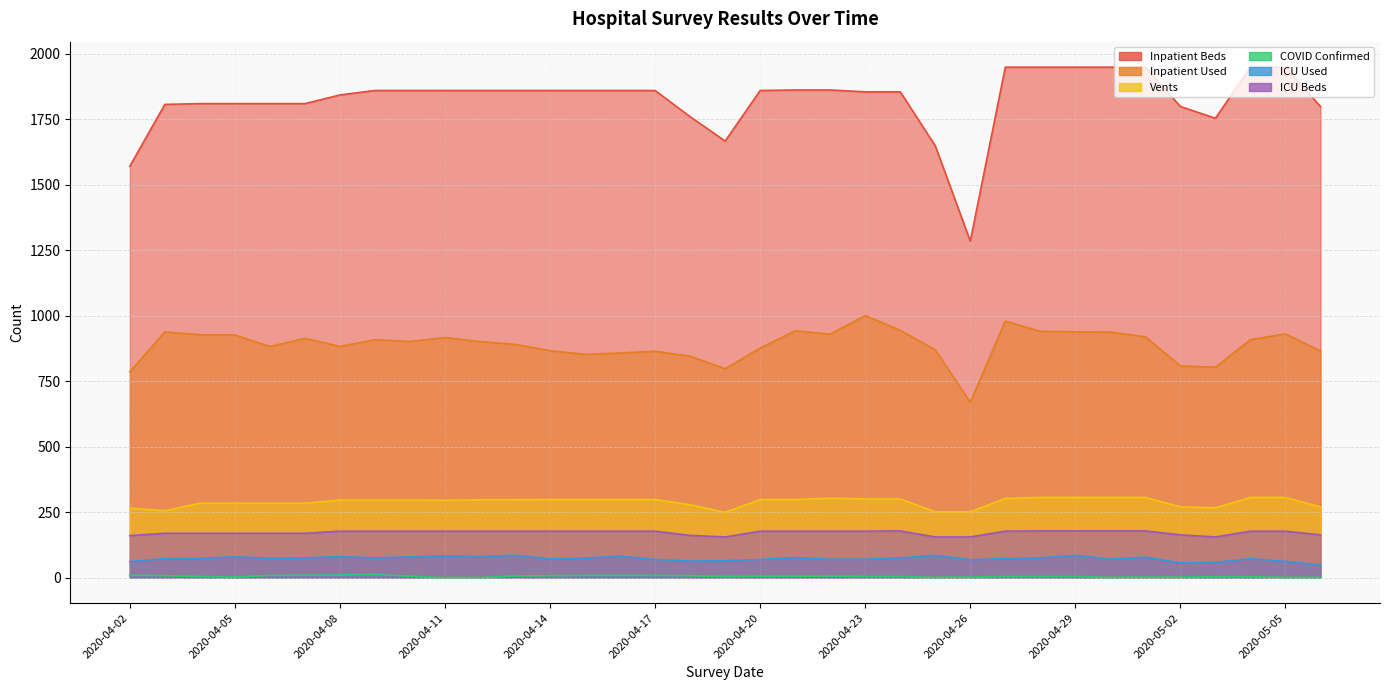

How many data points in Inpatient Used are above 901?

17